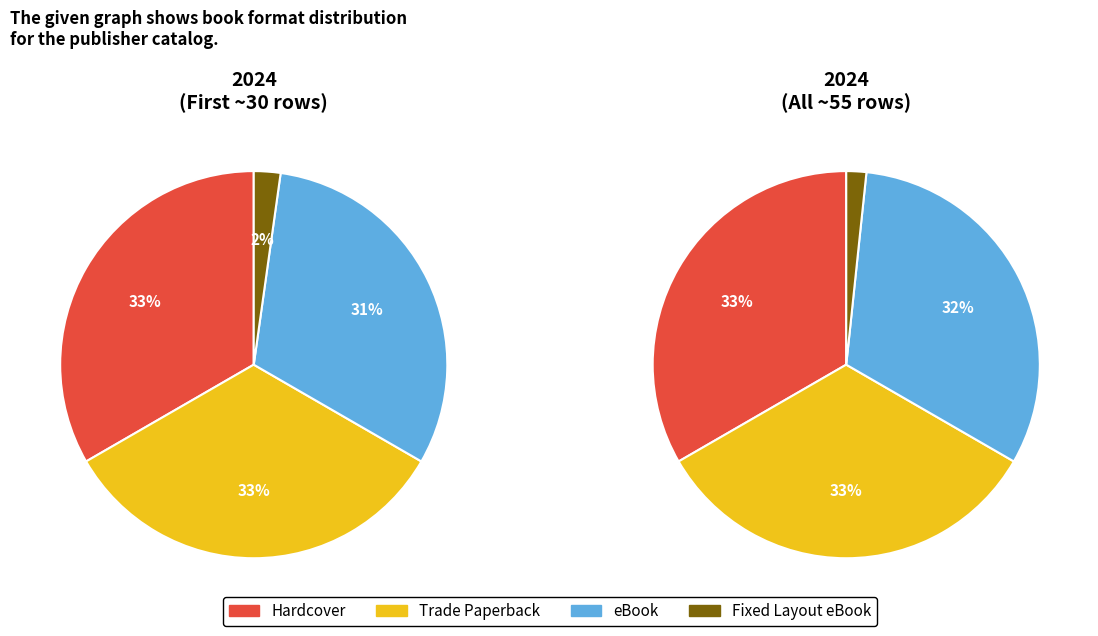

How many slices are in this pie chart?

4